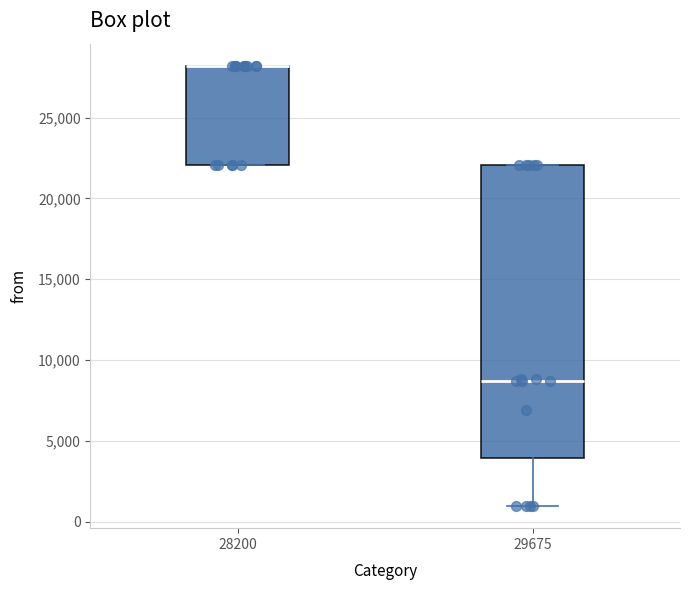

Where is the lower edge of the box at x = 28200 on the y-axis? The values are not printed on the chart, so give them approximately, as read against the axis.

22000